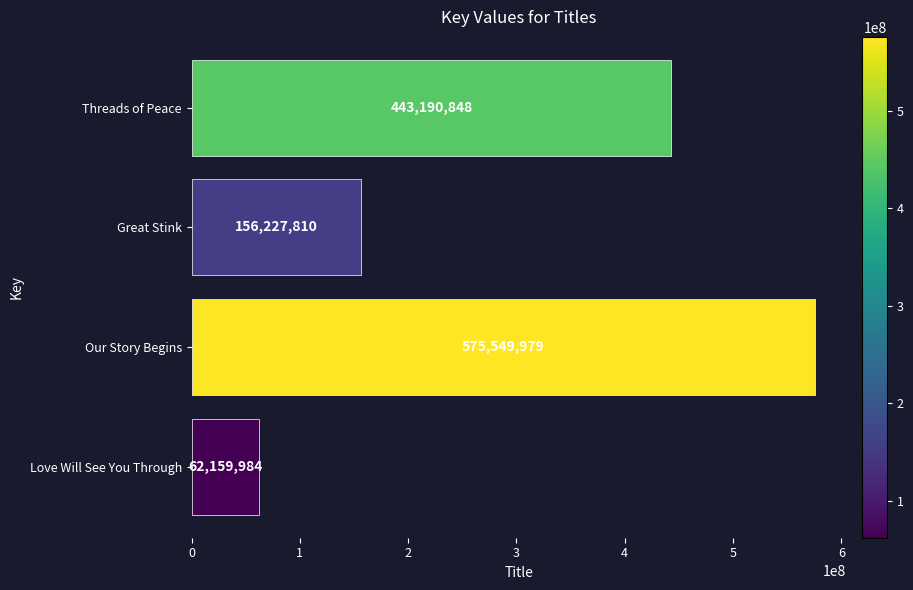

How many data points does each series have?

4